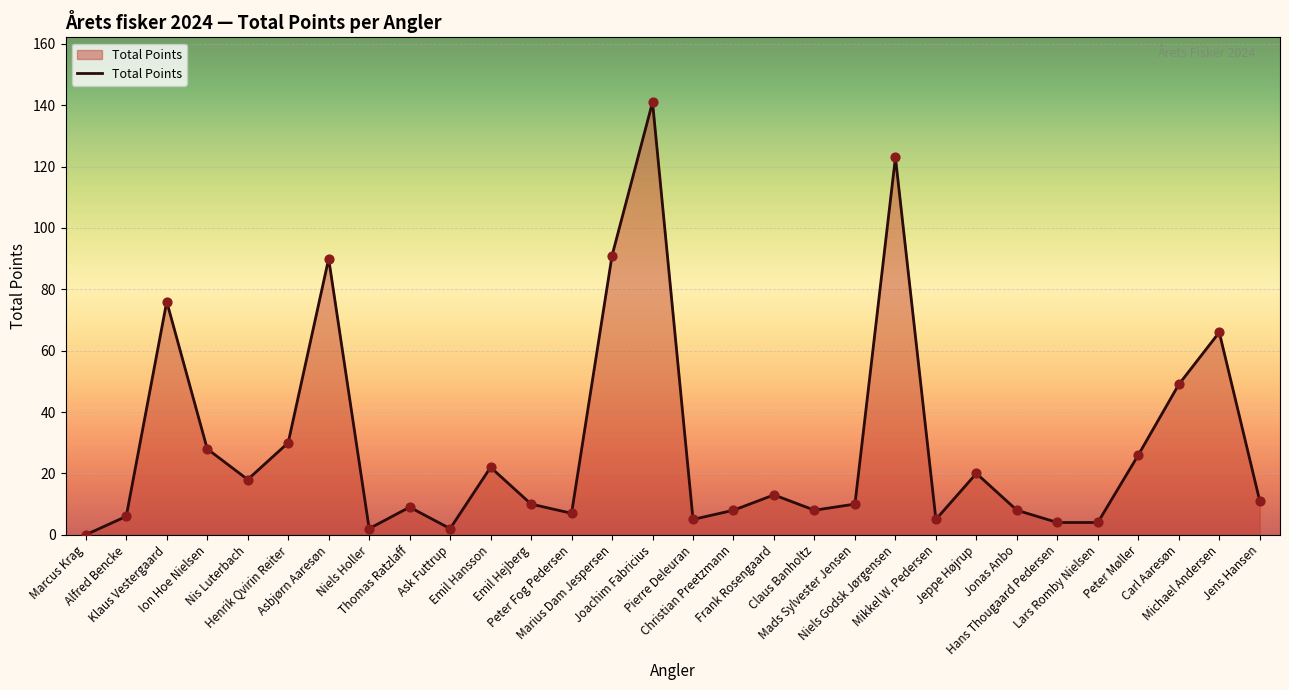

What is the ratio of the value at Ask Futtrup to the value at Mikkel W. Pedersen?

0.4